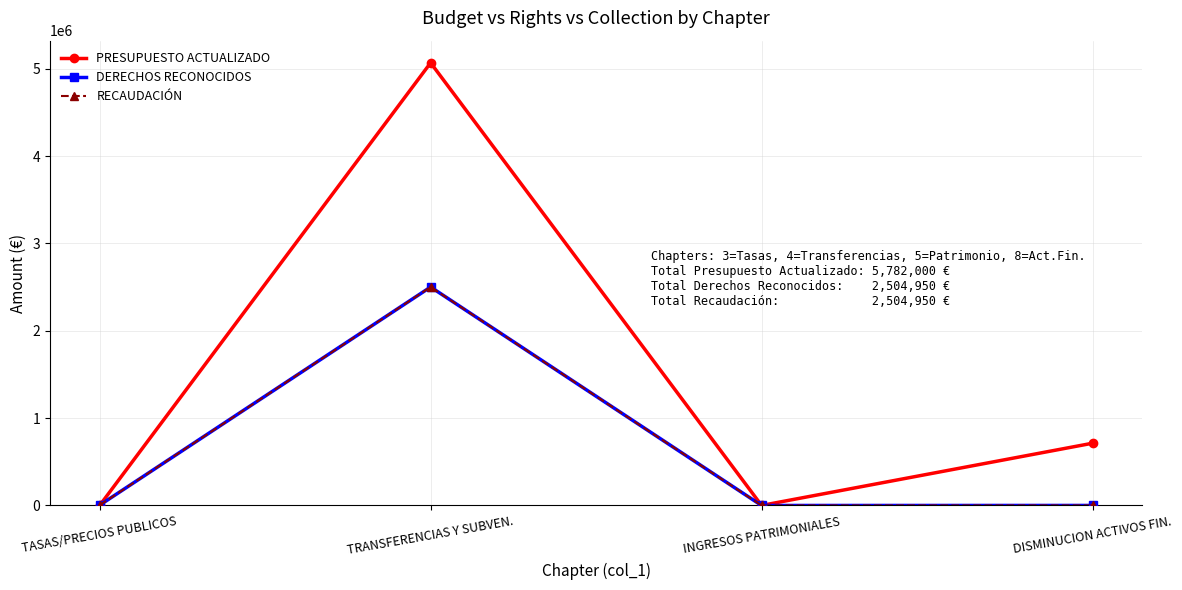

Reading left to right, extract all data points from this chart.

PRESUPUESTO ACTUALIZADO: TASAS/PRECIOS PUBLICOS=0	TRANSFERENCIAS Y SUBVEN.=5069000	INGRESOS PATRIMONIALES=200	DISMINUCION ACTIVOS FIN.=712800
DERECHOS RECONOCIDOS: TASAS/PRECIOS PUBLICOS=3200	TRANSFERENCIAS Y SUBVEN.=2501500	INGRESOS PATRIMONIALES=0	DISMINUCION ACTIVOS FIN.=250
RECAUDACIÓN: TASAS/PRECIOS PUBLICOS=3200	TRANSFERENCIAS Y SUBVEN.=2501500	INGRESOS PATRIMONIALES=0	DISMINUCION ACTIVOS FIN.=250